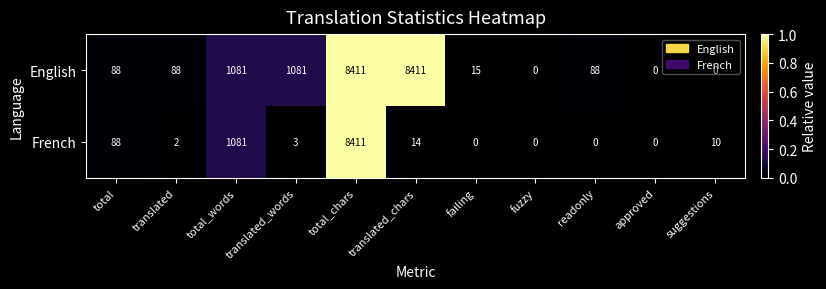

List the series in order of their overall mean, highest first.

English, French